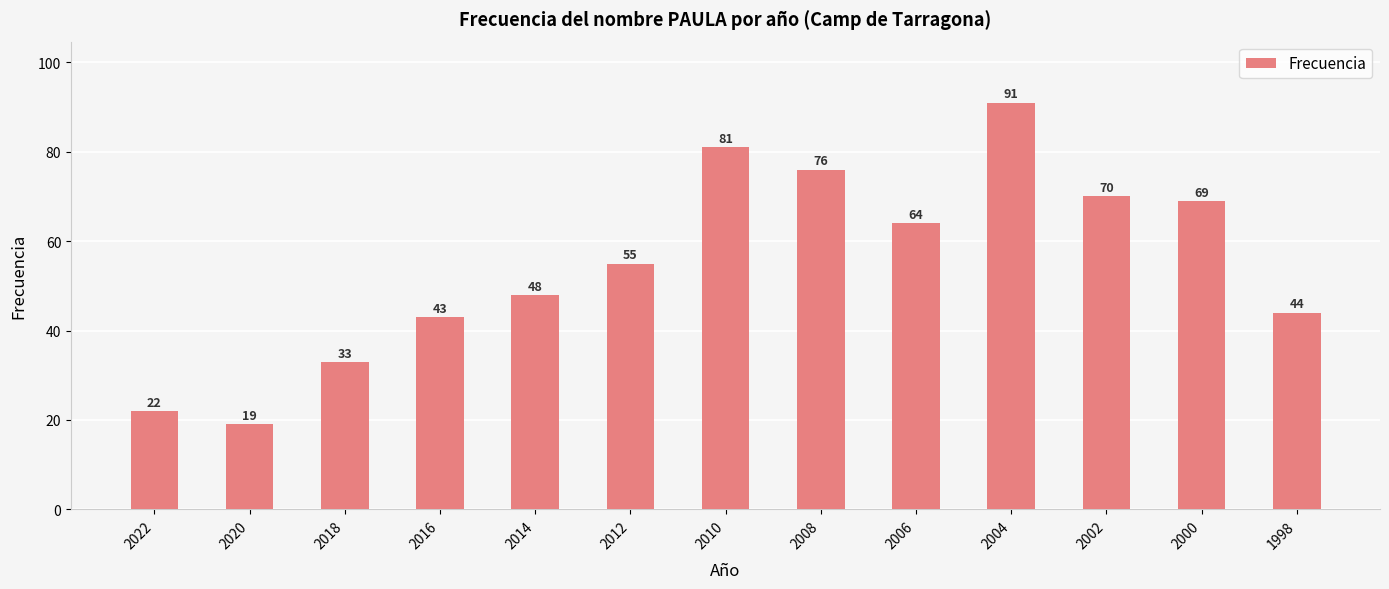

How many bars are there in total?

13